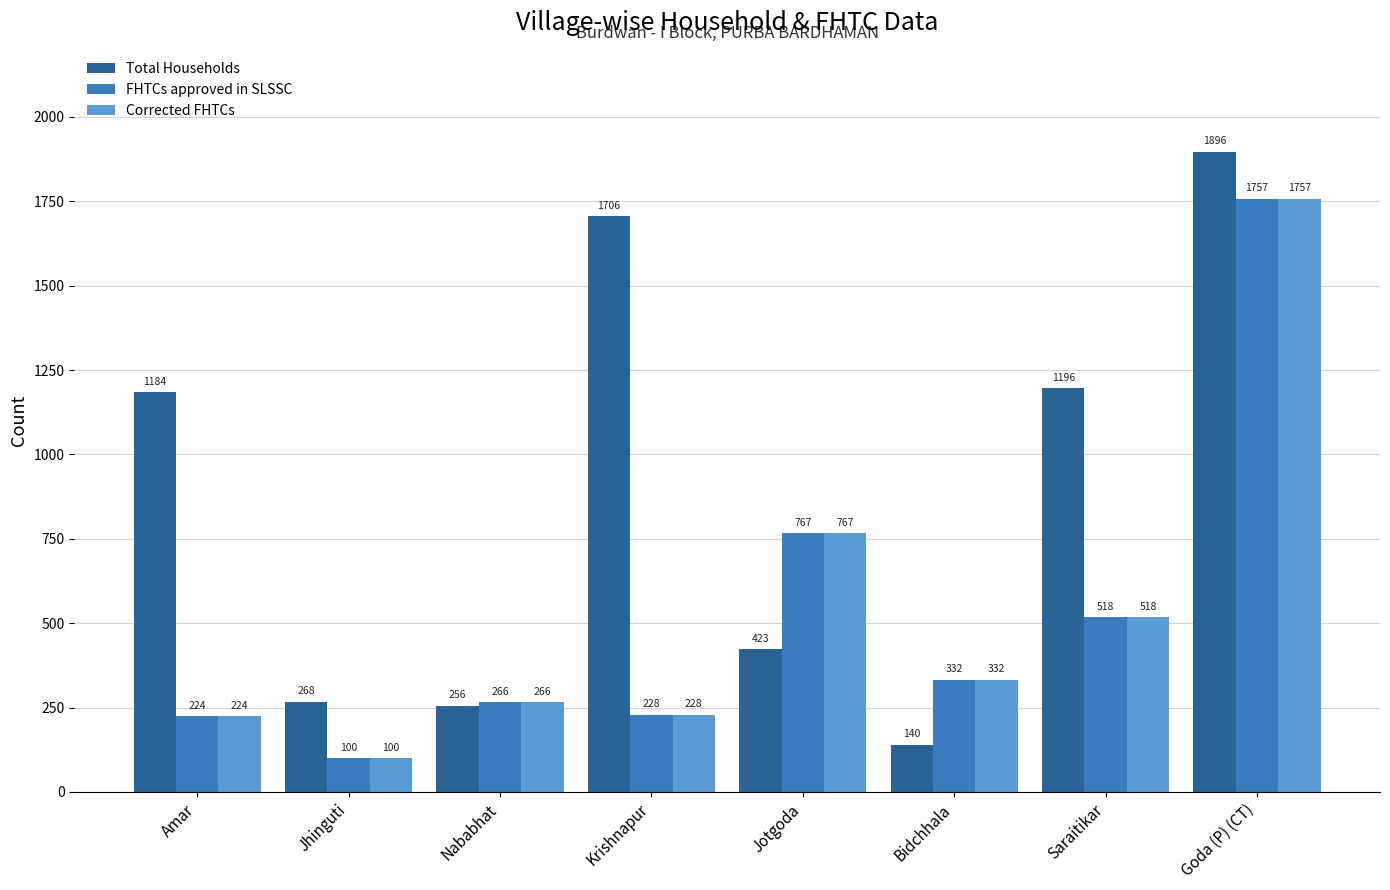

Reading left to right, transcribe all the data shown in this chart.

Total Households: Amar=1184	Jhinguti=268	Nababhat=256	Krishnapur=1706	Jotgoda=423	Bidchhala=140	Saraitikar=1196	Goda (P) (CT)=1896
FHTCs approved in SLSSC: Amar=224	Jhinguti=100	Nababhat=266	Krishnapur=228	Jotgoda=767	Bidchhala=332	Saraitikar=518	Goda (P) (CT)=1757
Corrected FHTCs: Amar=224	Jhinguti=100	Nababhat=266	Krishnapur=228	Jotgoda=767	Bidchhala=332	Saraitikar=518	Goda (P) (CT)=1757